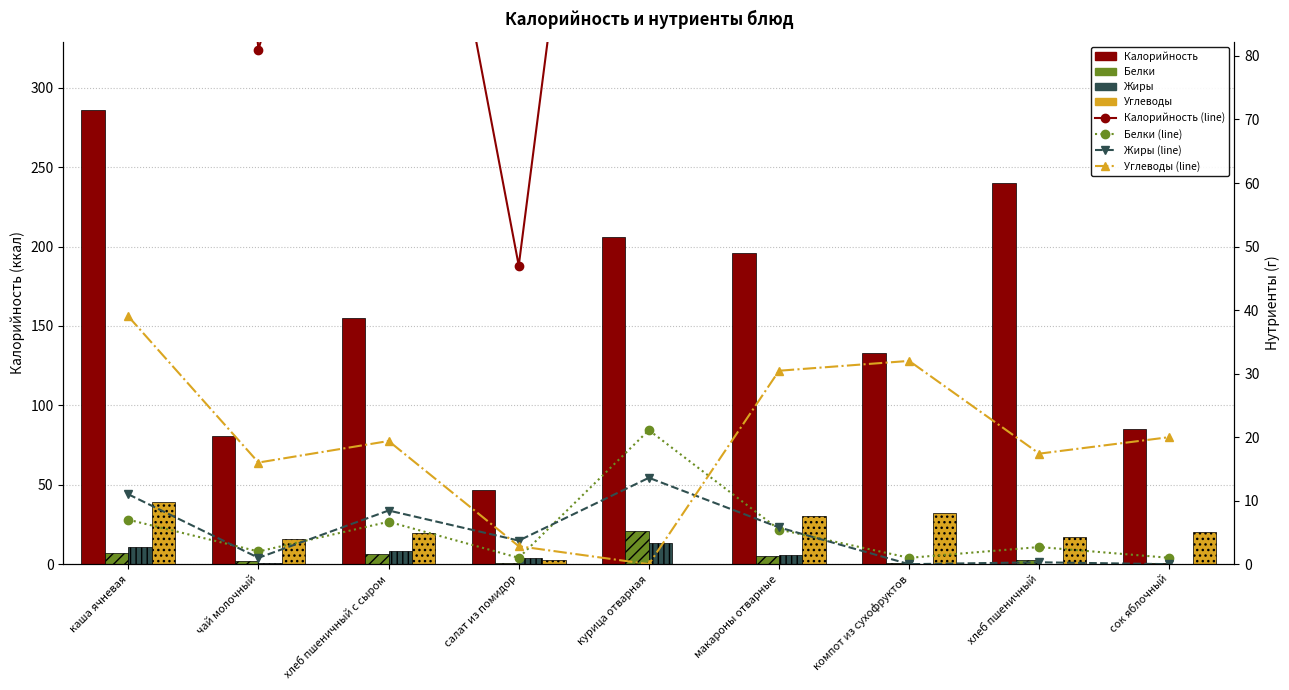

At which label is Жиры closest to 6?

макароны отварные